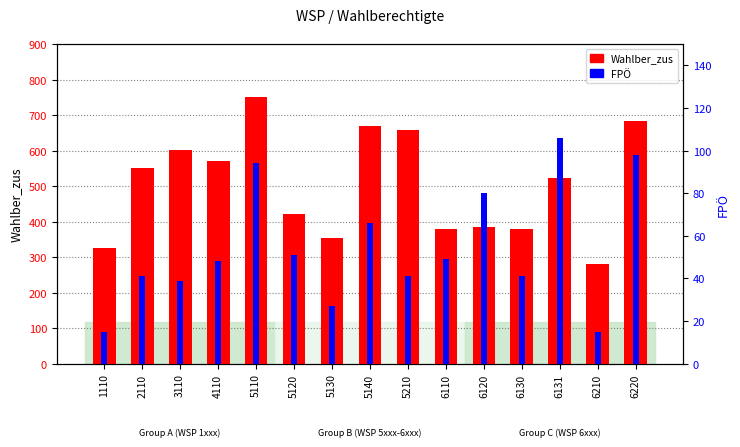

Reading left to right, transcribe all the data shown in this chart.

Wahlber_zus: 326	550	602	572	752	421	353	668	658	378	385	379	522	282	682
FPÖ: 15	41	39	48	94	51	27	66	41	49	80	41	106	15	98